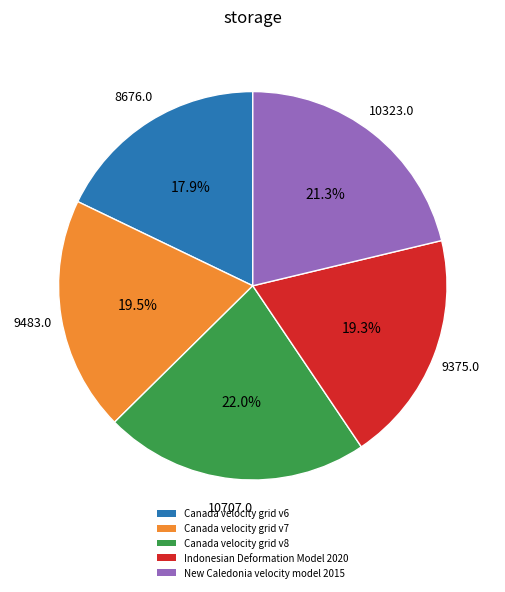

Is there a majority slice in this chart?

No